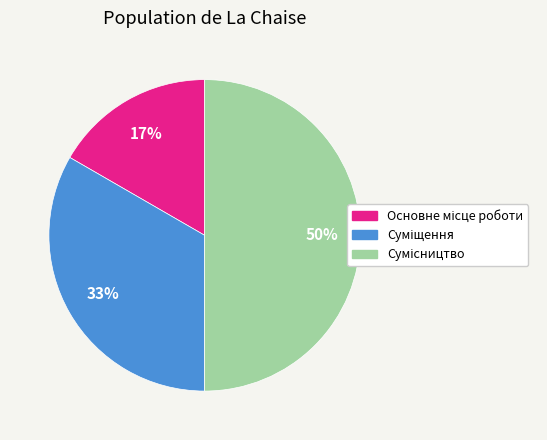

To the nearest percent, what is the average slice percentage?

33%